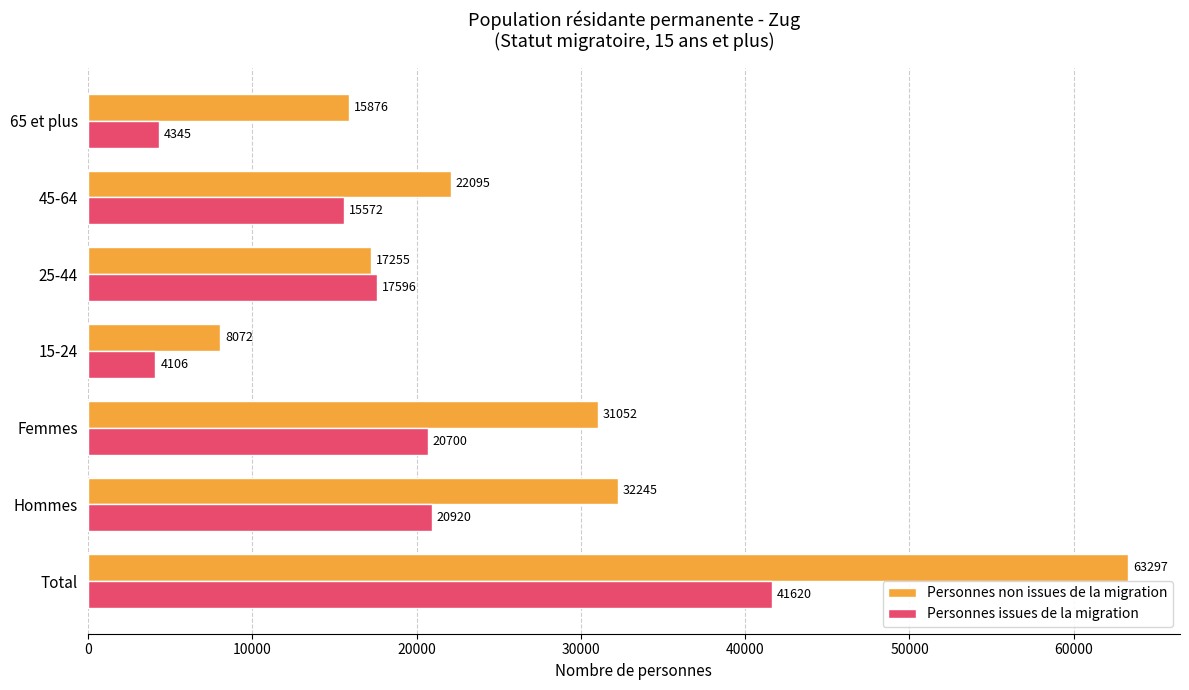

True or false: Personnes issues de la migration has a value of 20700.3 at Femmes.

True